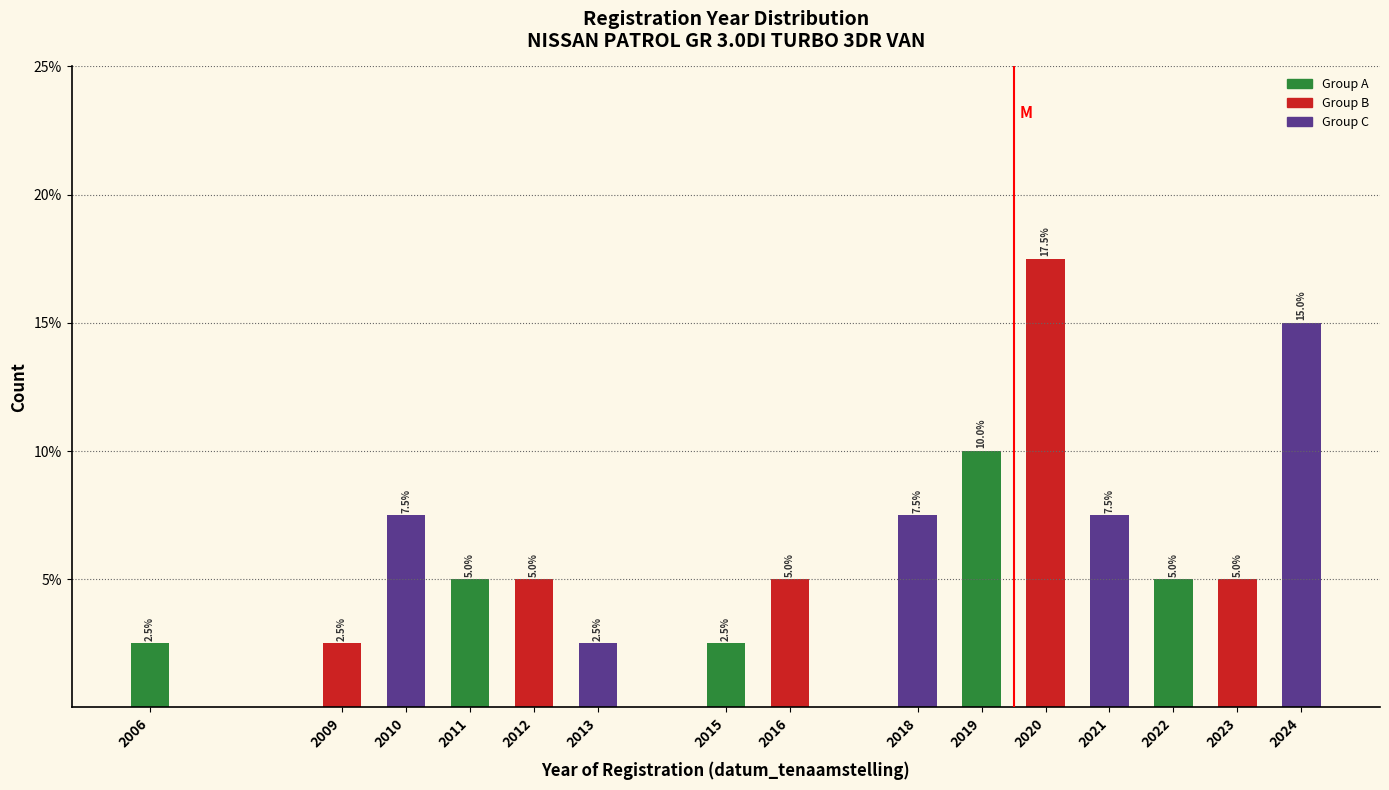

Reading left to right, transcribe all the data shown in this chart.

2006=2.5	2009=2.5	2010=7.5	2011=5.0	2012=5.0	2013=2.5	2015=2.5	2016=5.0	2018=7.5	2019=10.0	2020=17.5	2021=7.5	2022=5.0	2023=5.0	2024=15.0